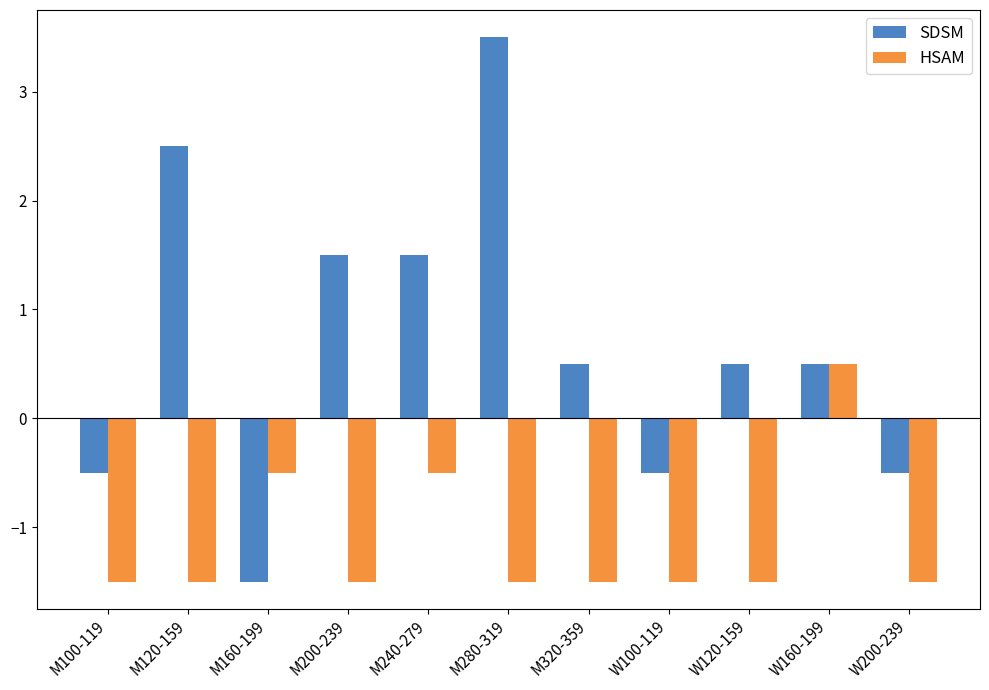

True or false: HSAM has a value of -1.5 at M100-119.

True